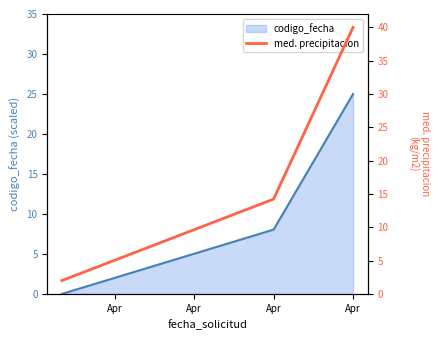

How many values are below 14?

1